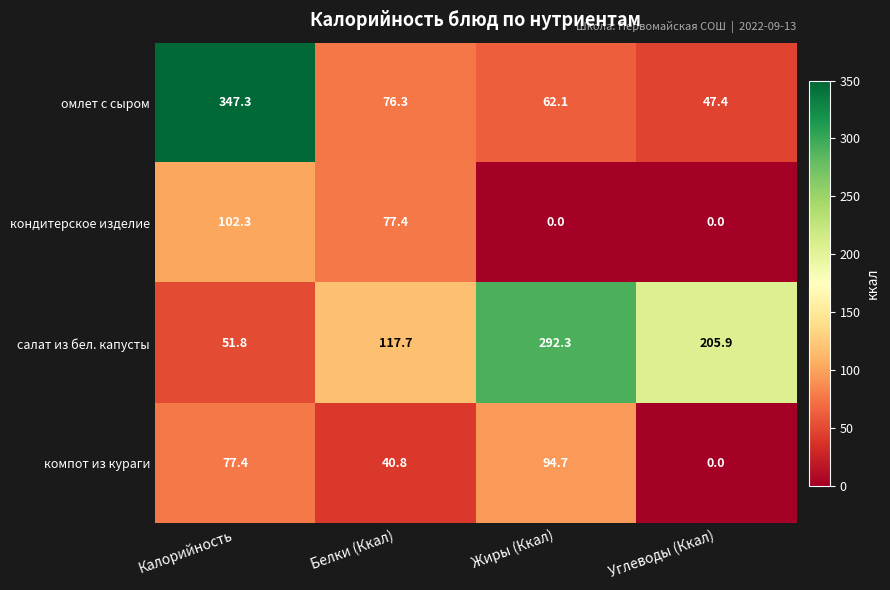

The компот из кураги series shows 40.8 at Белки (Ккал). True or false?

True